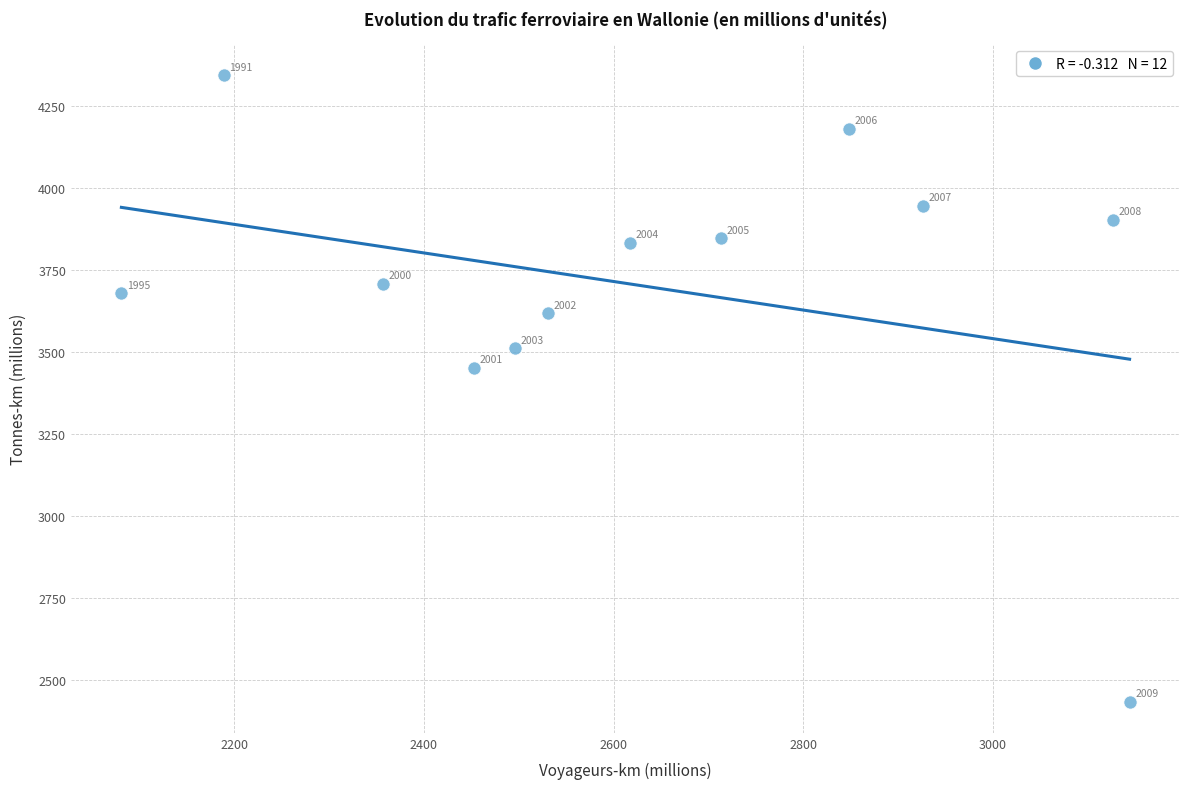

What is the average Y value?

3704.7